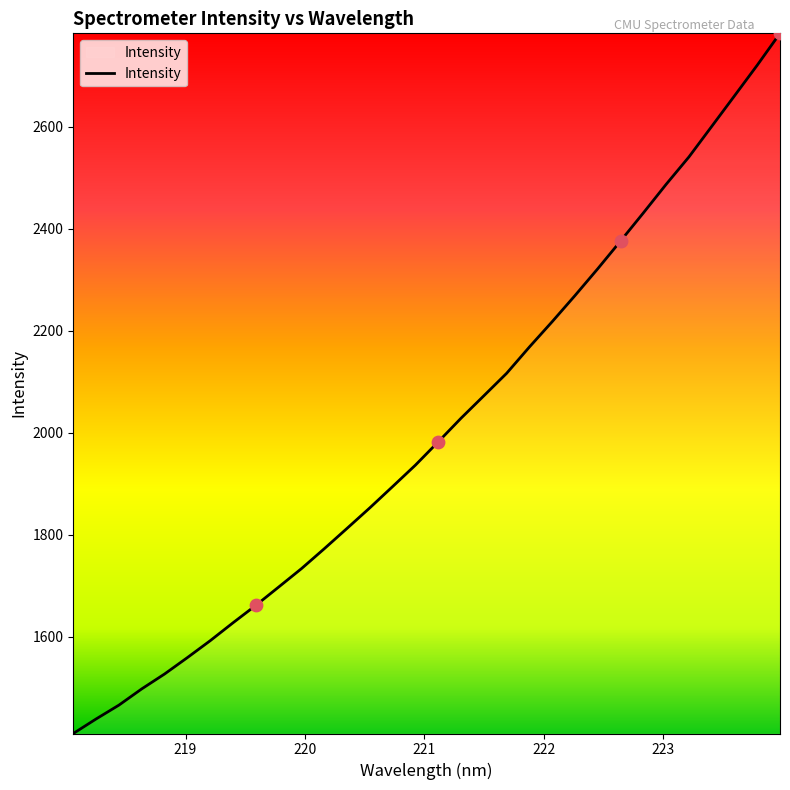

What is the difference between the maximum and minimum values?

1373.0